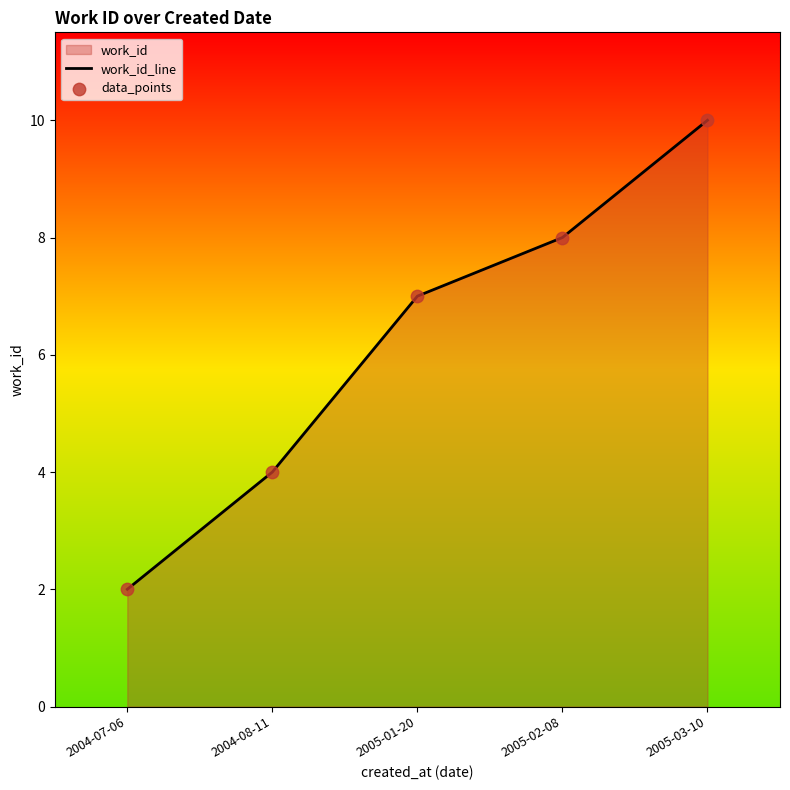

Is the value of data_points at 2005-01-20 greater than the value of work_id_line at 2005-01-20?

No